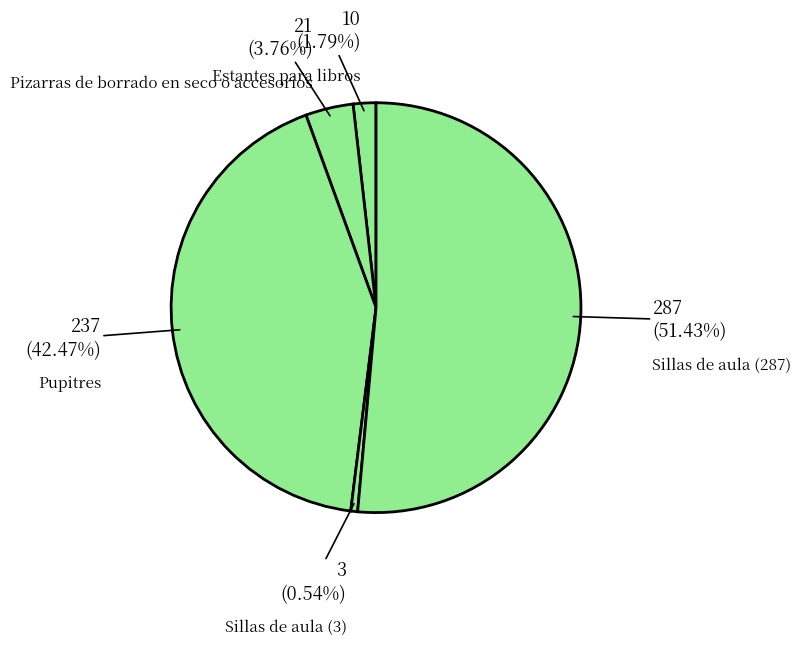

How many slices are in this pie chart?

5